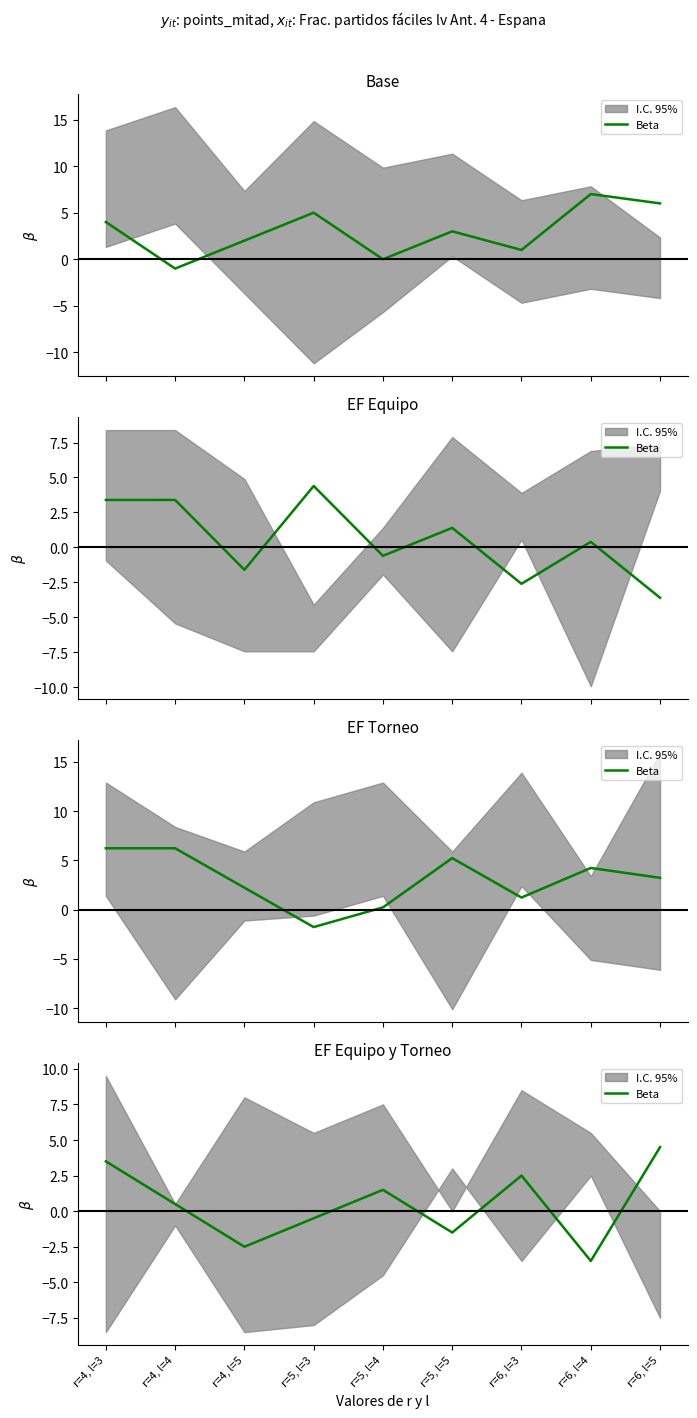

Rank the categories by value from highest to lowest.

r=6, l=5, r=4, l=3, r=6, l=3, r=5, l=4, r=4, l=4, r=5, l=3, r=5, l=5, r=4, l=5, r=6, l=4